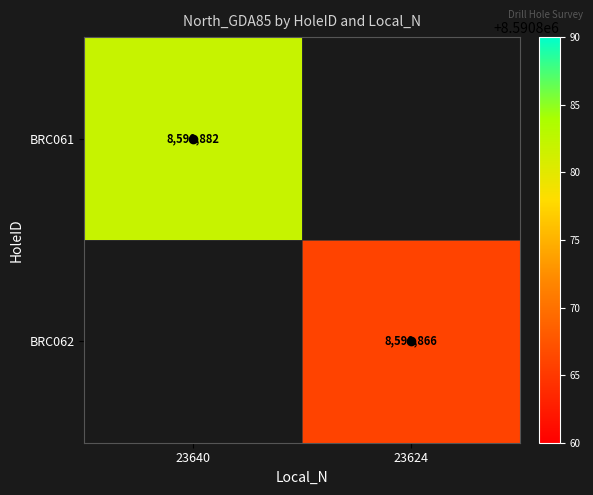

At which category does the chart reach its minimum across all series?

23624